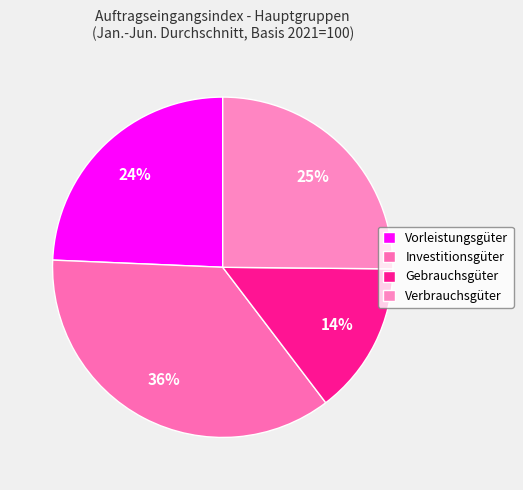

To the nearest percent, what is the difference between the Vorleistungsgüter and Verbrauchsgüter slice percentages?

1%